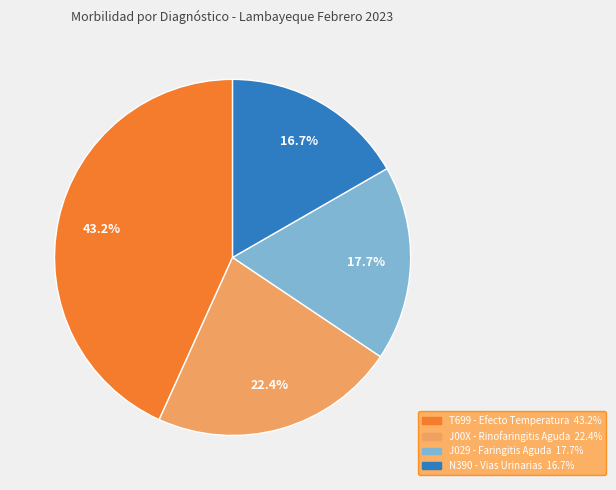

Does any single category account for the majority?

No